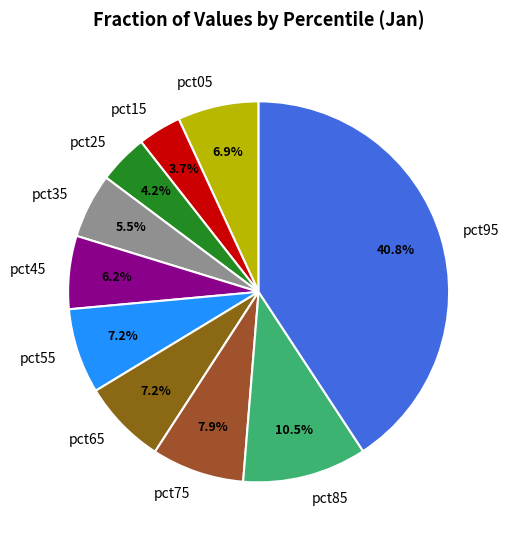

Does pct75 represent more than half of the total?

No